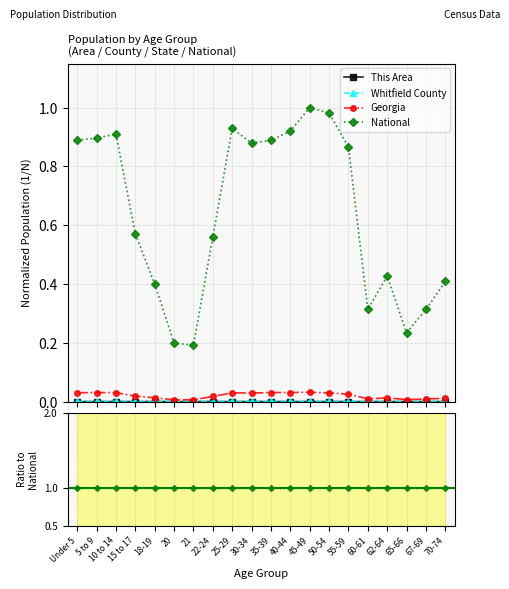

Does the chart display data point markers on the line(s)?

Yes